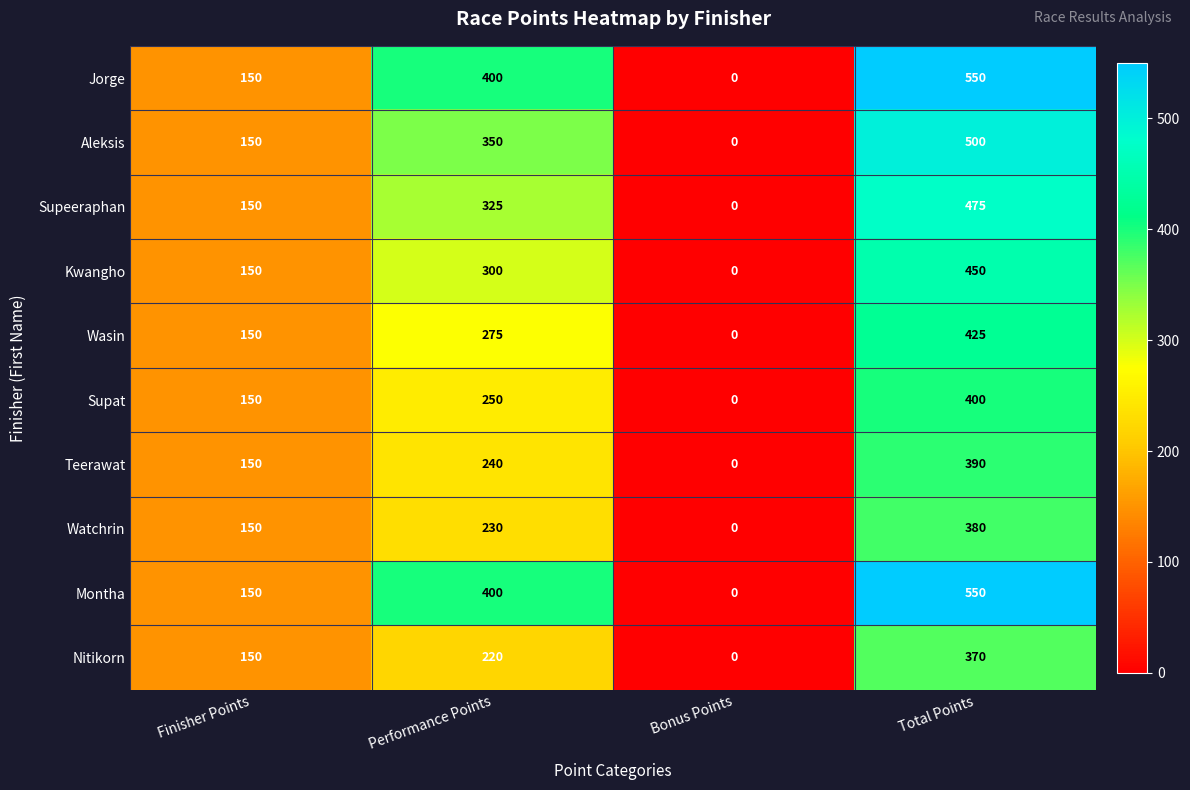

What is the highest value of the Supat series?

400